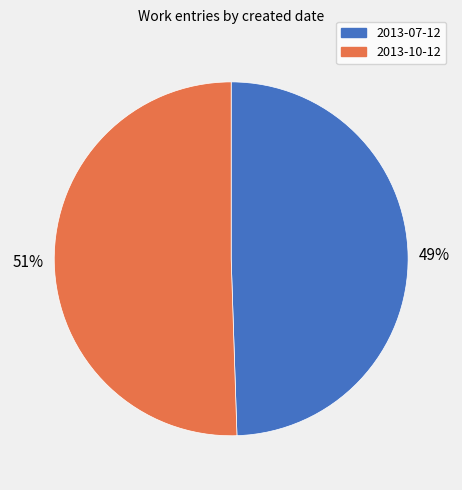

To the nearest percent, what is the average slice percentage?

50%